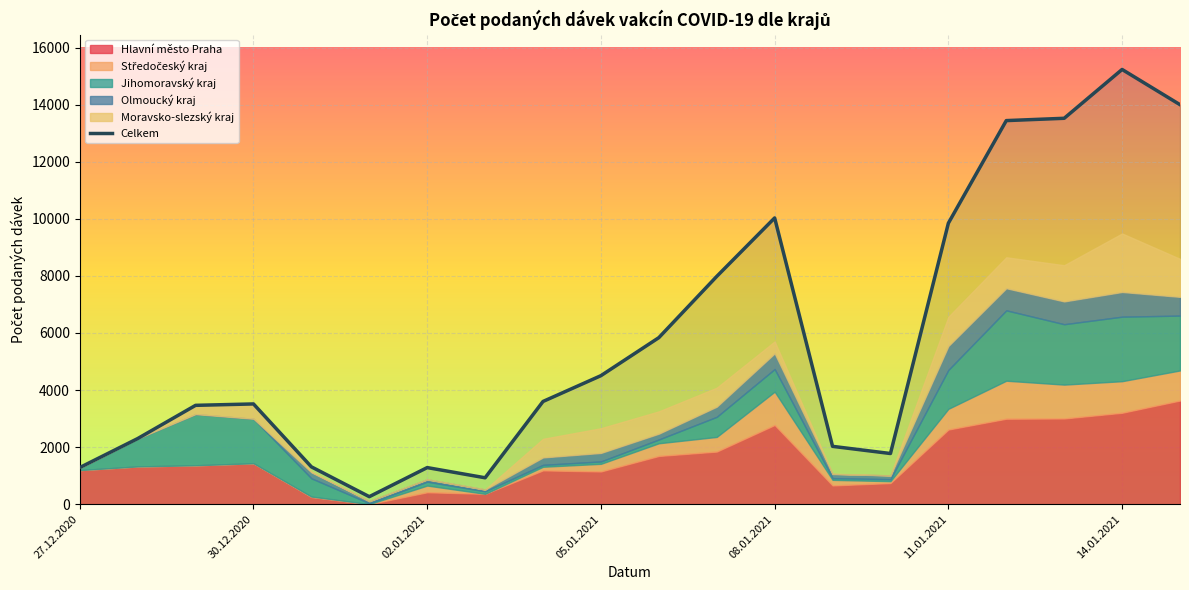

What is the sum of all Hlavní město Praha values?

31856